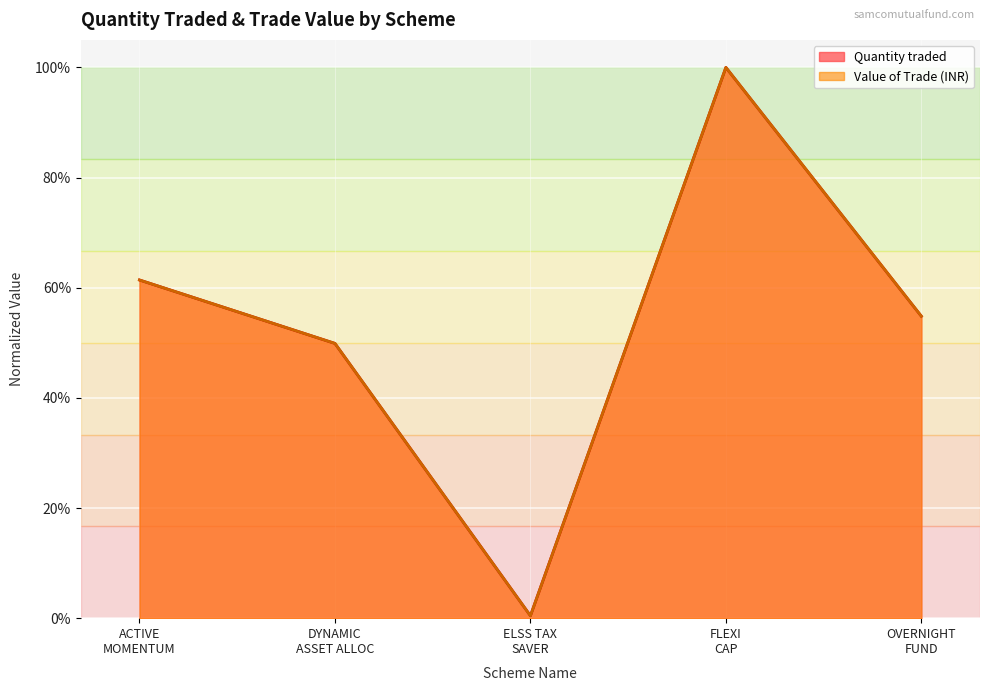

What is the label of the 3rd point from the left?

ELSS TAX SAVER